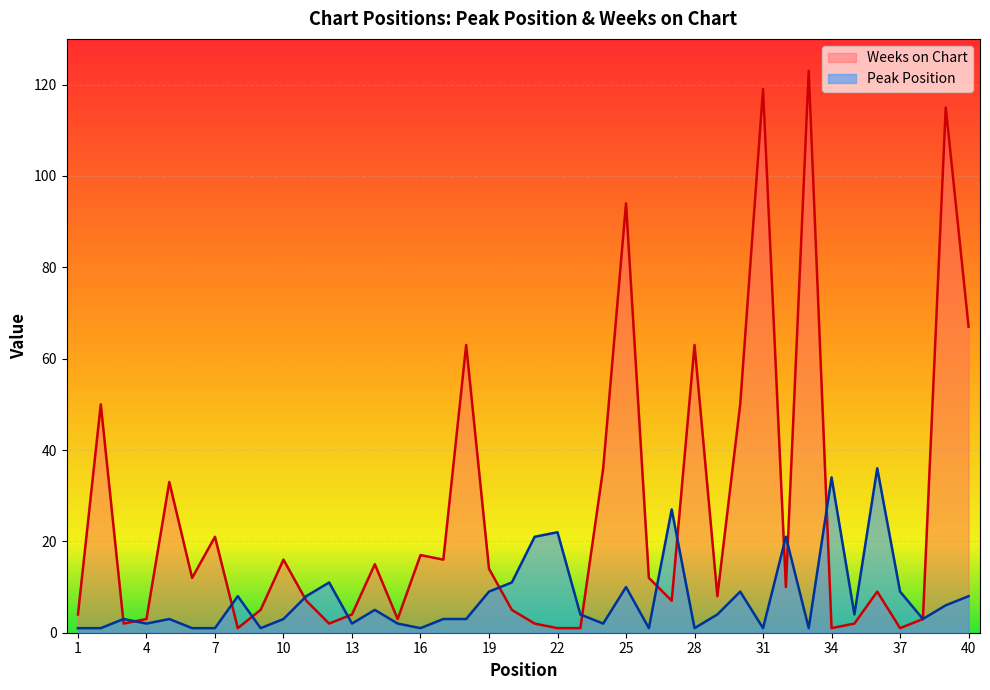

True or false: Weeks on Chart and Peak Position intersect in this chart.

True